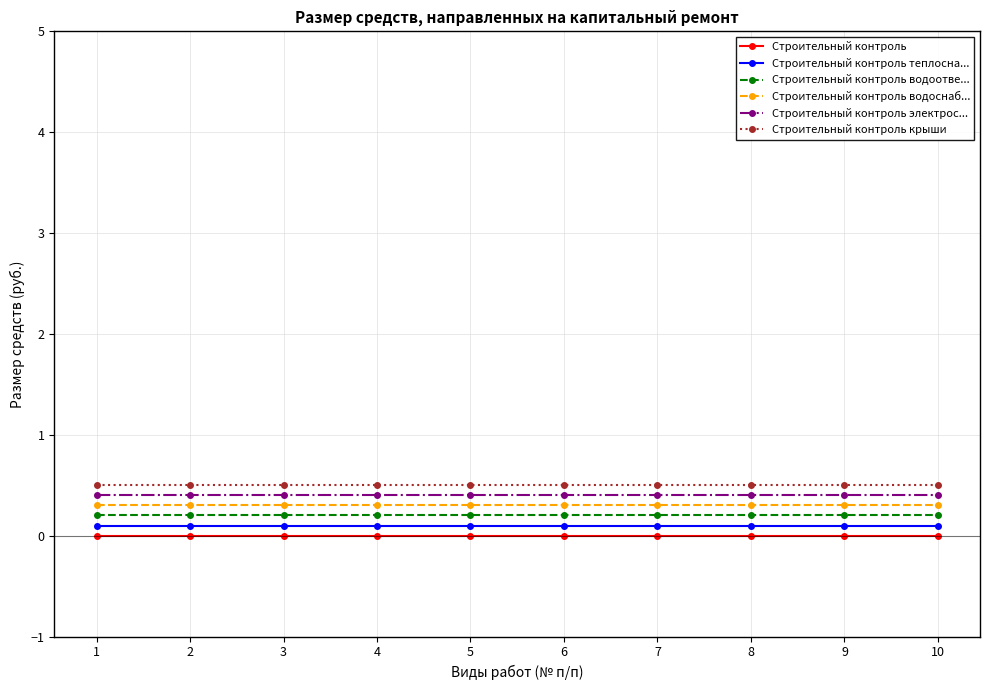

List the series in order of their overall mean, highest first.

Строительный контроль крыши, Строительный контроль электрос..., Строительный контроль водоснаб..., Строительный контроль водоотве..., Строительный контроль теплосна..., Строительный контроль